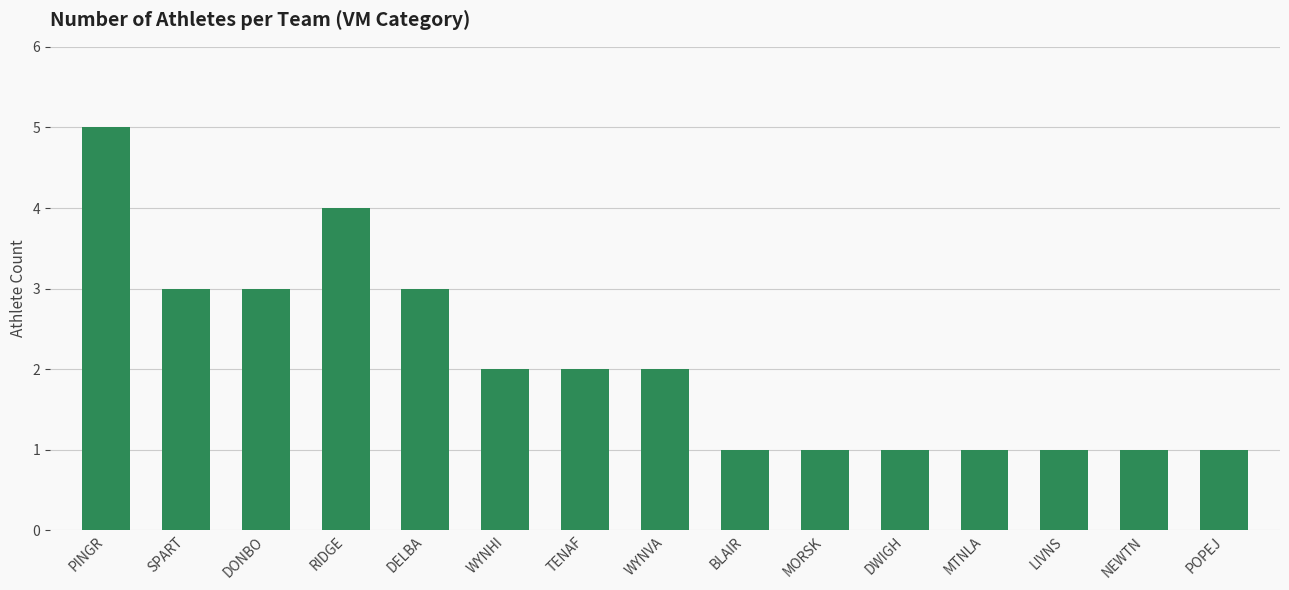

Reading right to left, transcribe all the data shown in this chart.

POPEJ=1	NEWTN=1	LIVNS=1	MTNLA=1	DWIGH=1	MORSK=1	BLAIR=1	WYNVA=2	TENAF=2	WYNHI=2	DELBA=3	RIDGE=4	DONBO=3	SPART=3	PINGR=5